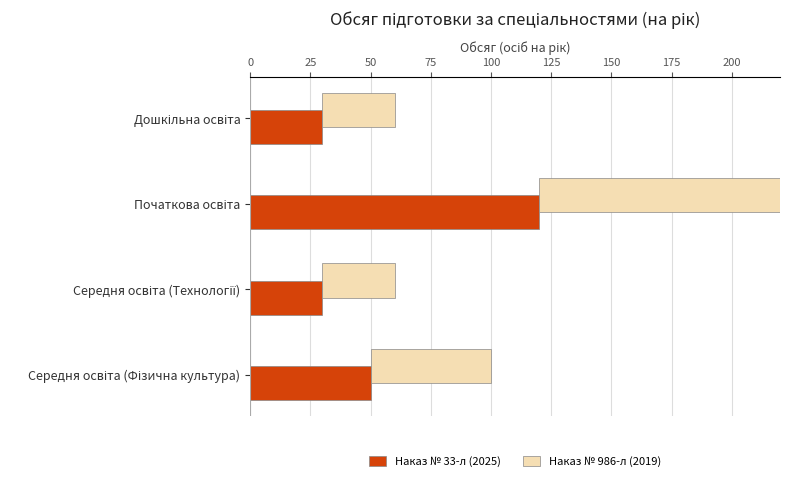

What are all the series names shown in the legend?

Наказ № 33-л (2025), Наказ № 986-л (2019)